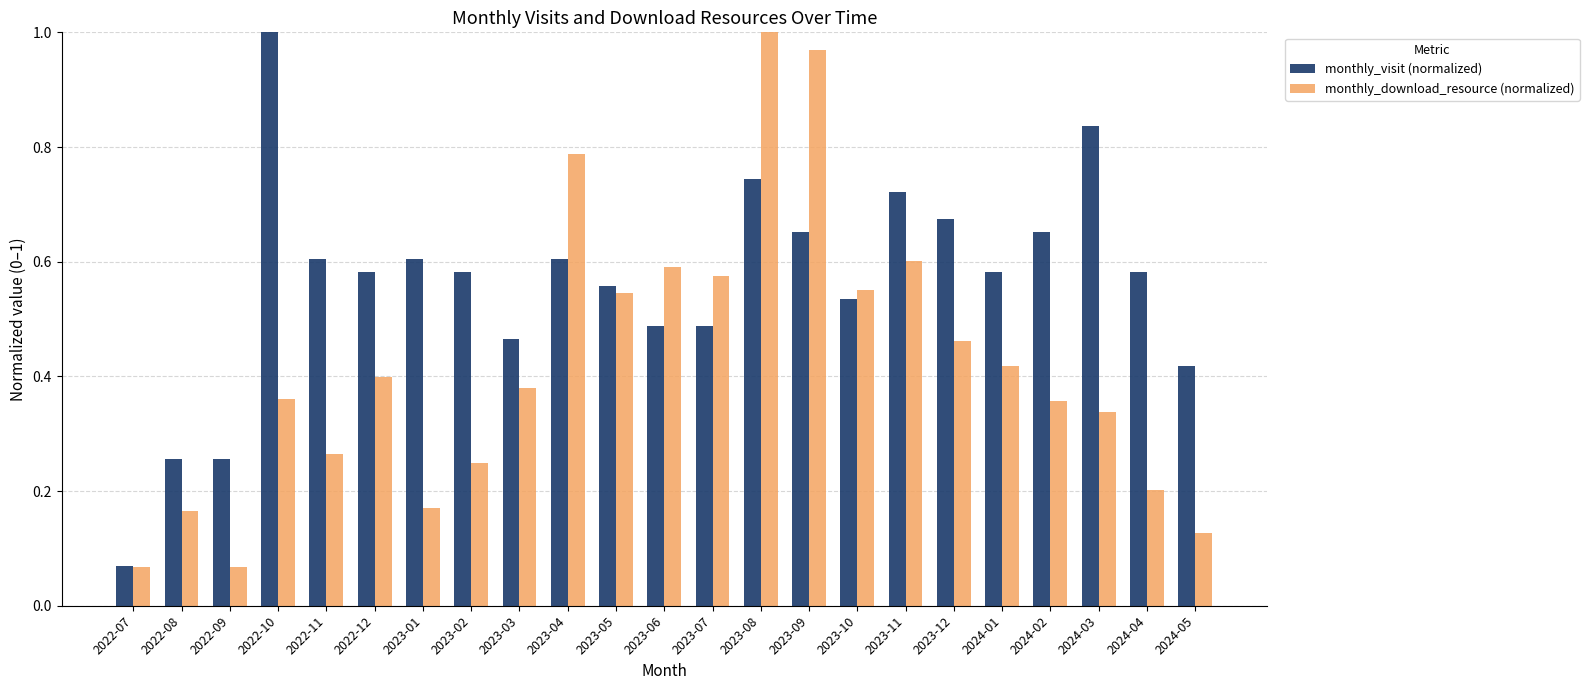

Rank the series by their average value, from lowest to highest.

monthly_download_resource (normalized), monthly_visit (normalized)